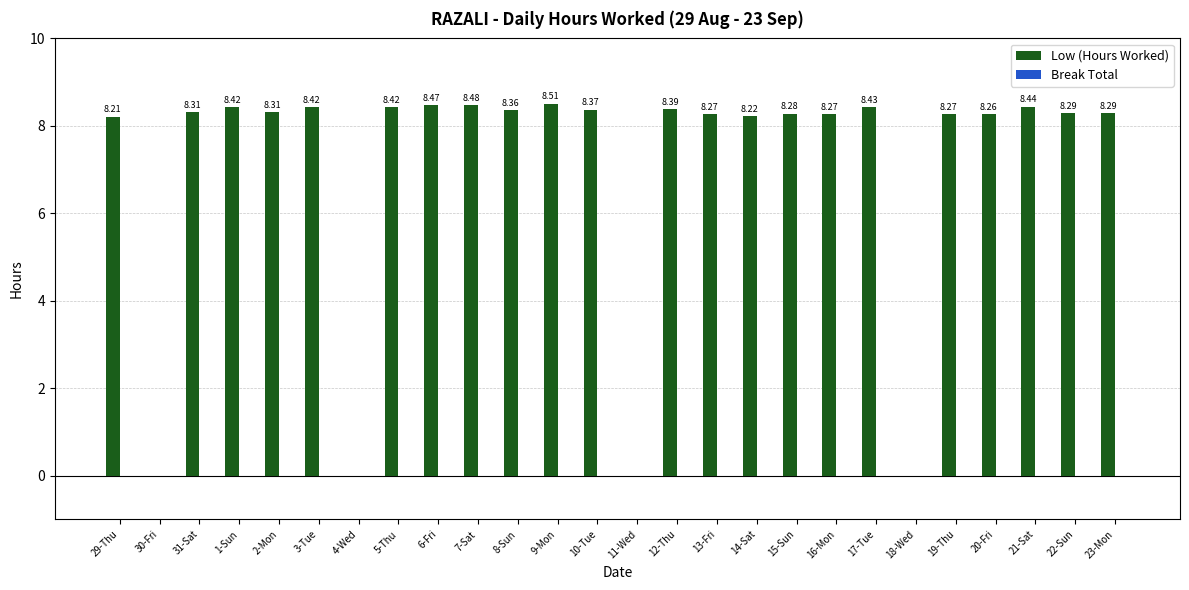

Between 13-Fri and 8-Sun, which is larger?

8-Sun